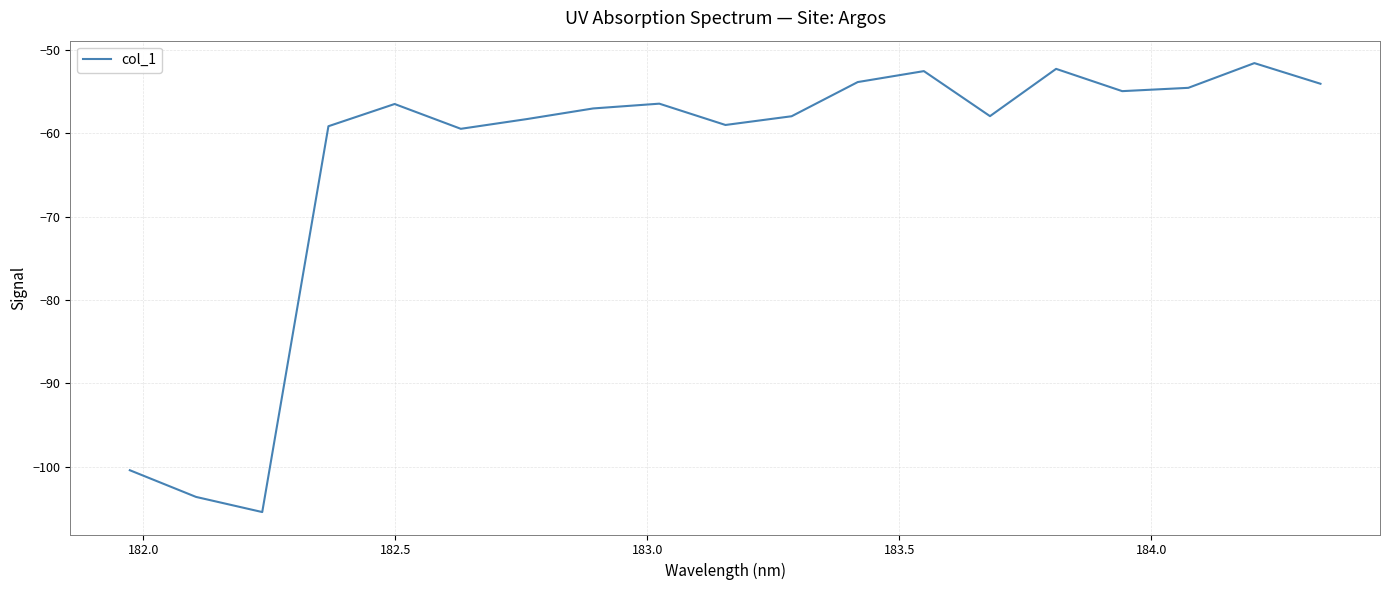

What is the difference between the maximum and minimum values?

53.9